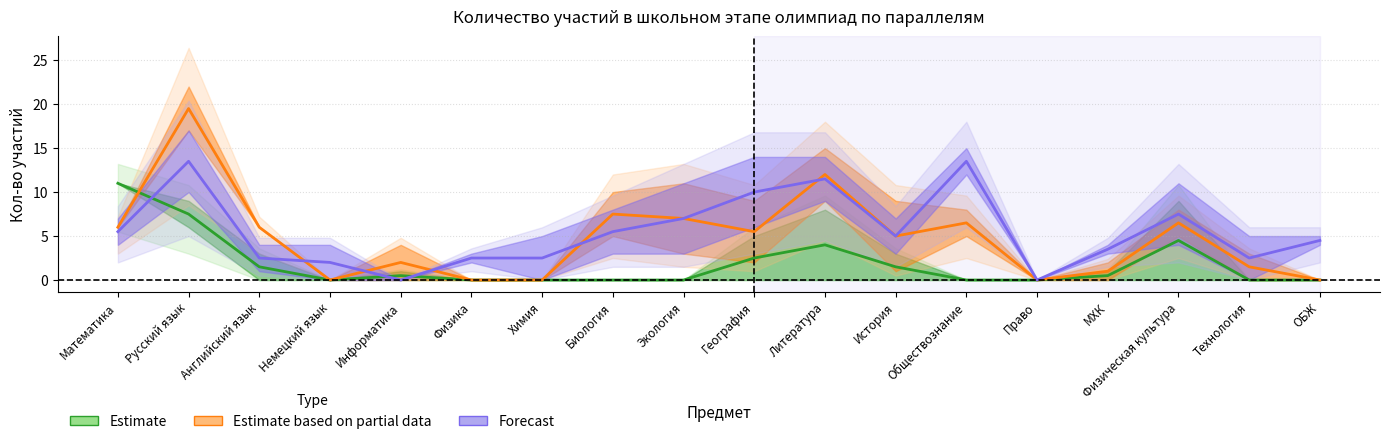

What are all the series names shown in the legend?

Estimate, Estimate based on partial data, Forecast